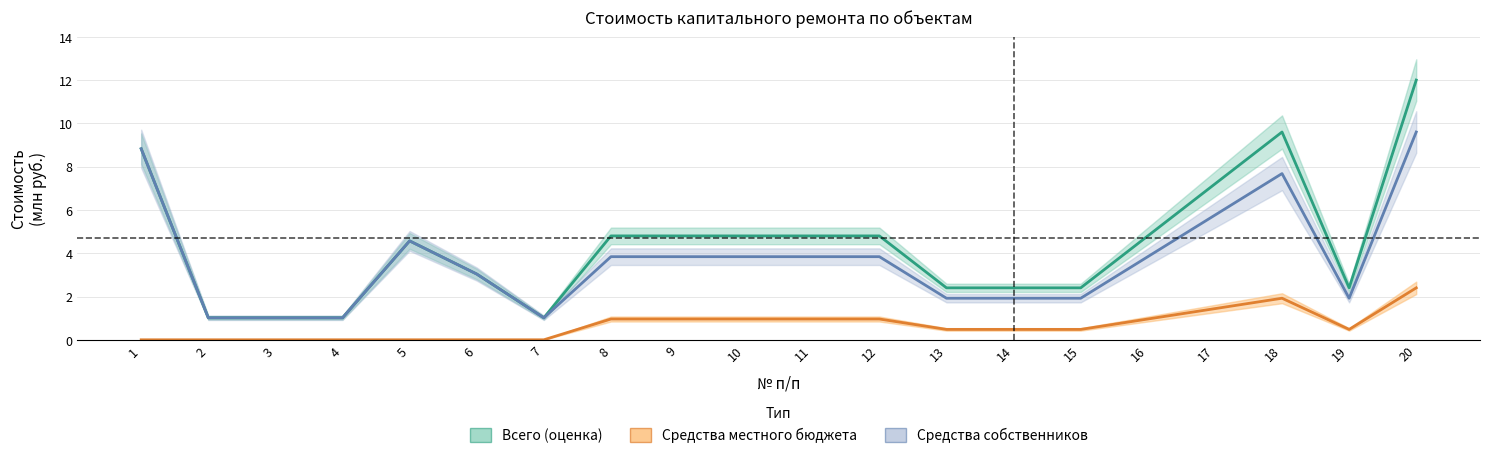

Reading right to left, transcribe all the data shown in this chart.

Всего (оценка): 12.0	2.4	9.6	7.2	4.8	2.4	2.4	2.4	4.8	4.8	4.8	4.8	4.8	1.0	3.0	4.6	1.0	1.0	1.0	8.8
Средства местного бюджета: 2.4	0.5	1.9	1.4	1.0	0.5	0.5	0.5	1.0	1.0	1.0	1.0	1.0	0.0	0.0	0.0	0.0	0.0	0.0	0.0
Средства собственников: 9.6	1.9	7.7	5.8	3.8	1.9	1.9	1.9	3.8	3.8	3.8	3.8	3.8	1.0	3.0	4.6	1.0	1.0	1.0	8.8